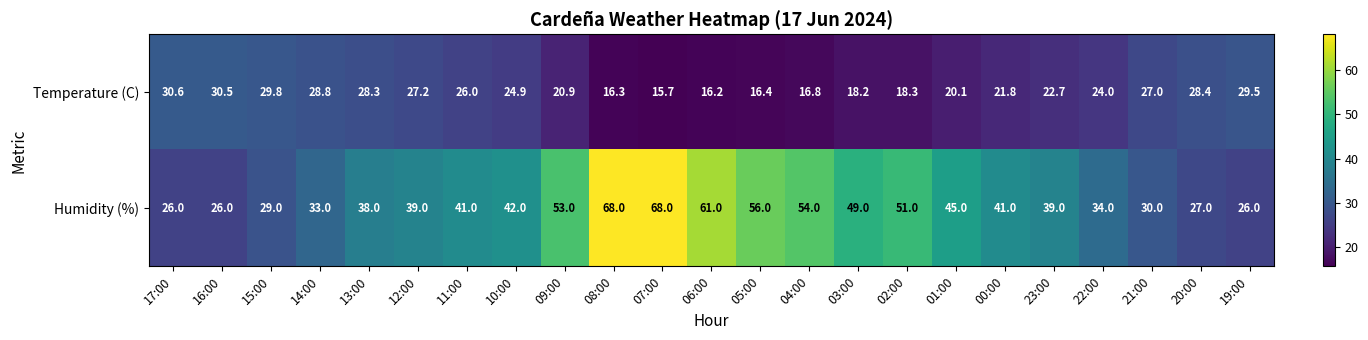

What is the difference between the highest and lowest values at 01:00?

24.9